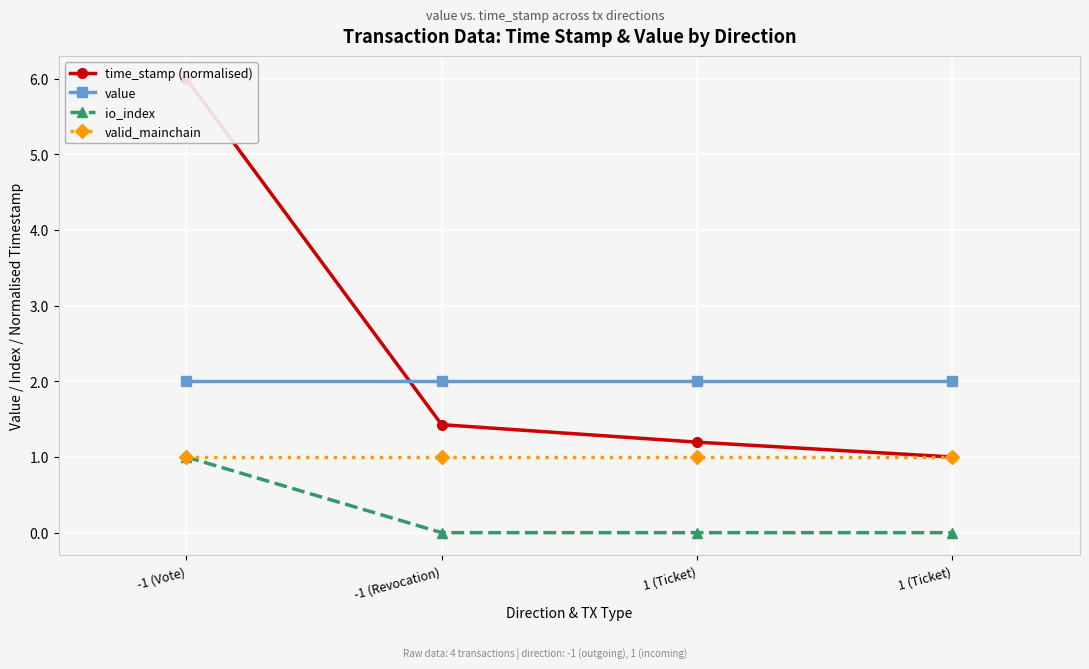

True or false: time_stamp (normalised) has more than 2 interior local peaks.

False